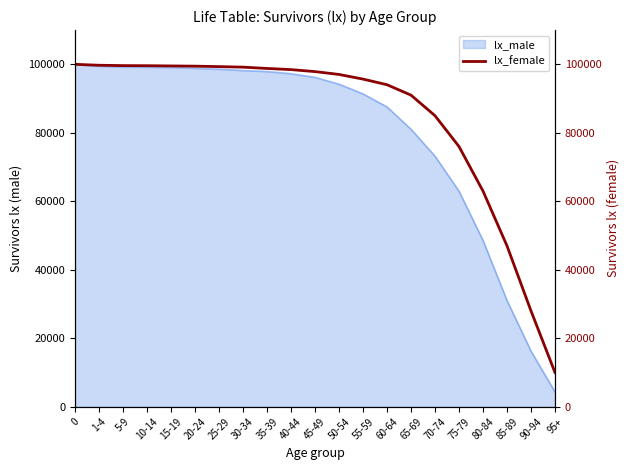

How many lines are shown in the chart?

1